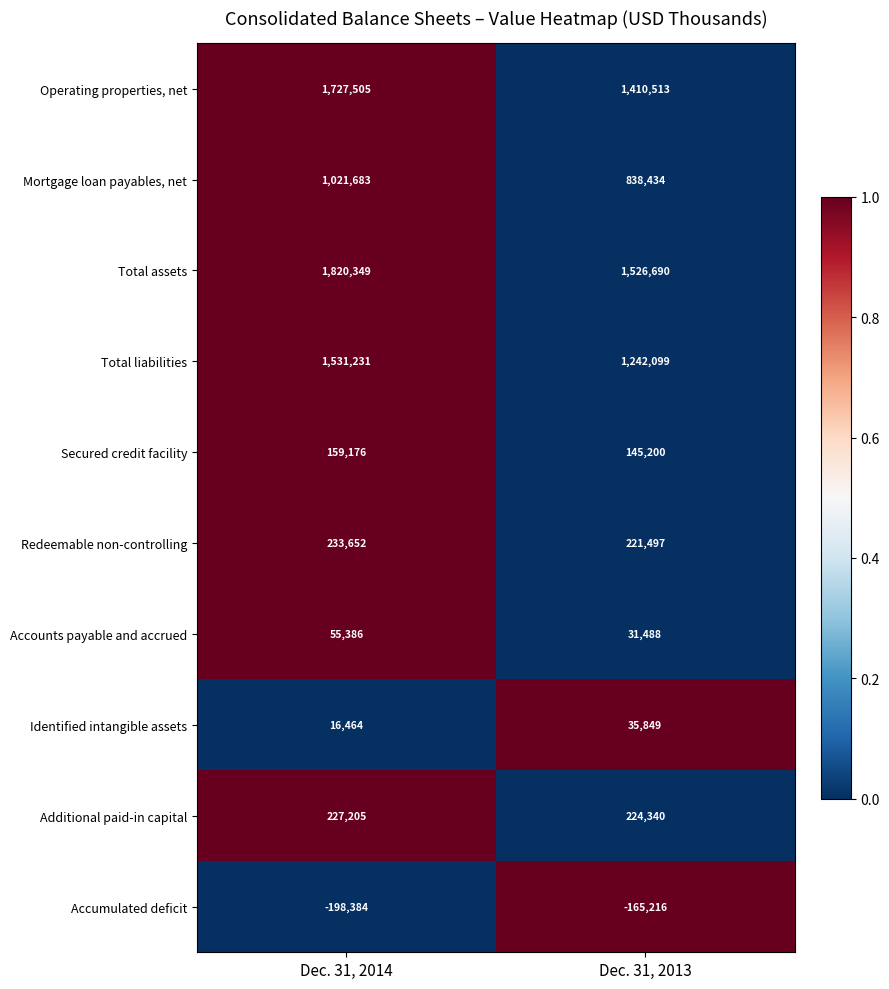

What is the total value across all series at Dec. 31, 2014?

6594267